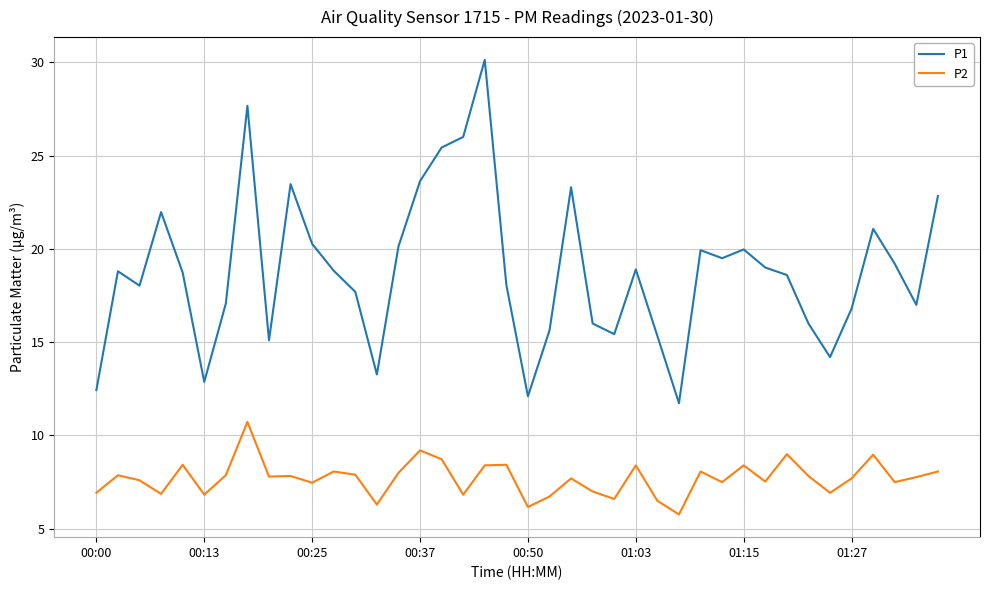

True or false: P1 and P2 cross at least once.

False